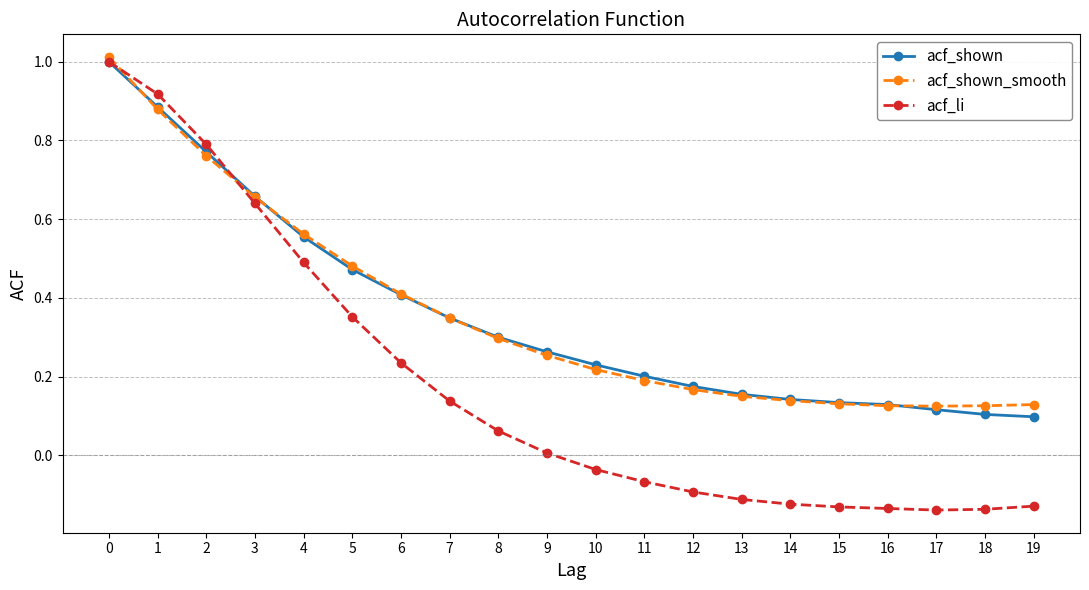

What are all the series names shown in the legend?

acf_shown, acf_shown_smooth, acf_li